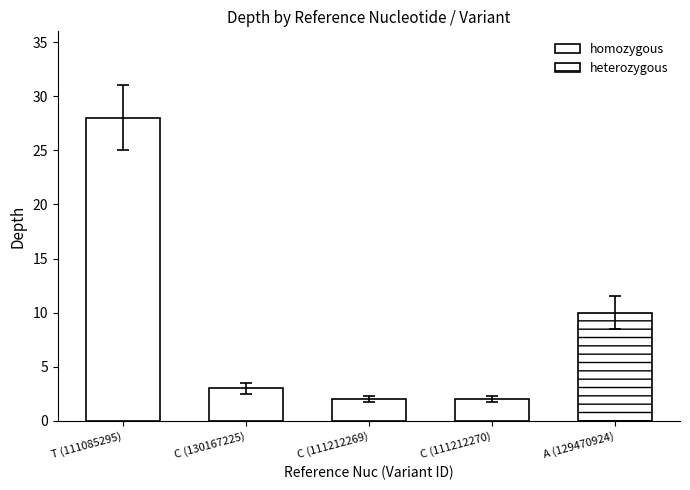

What is the greatest value displayed?

28